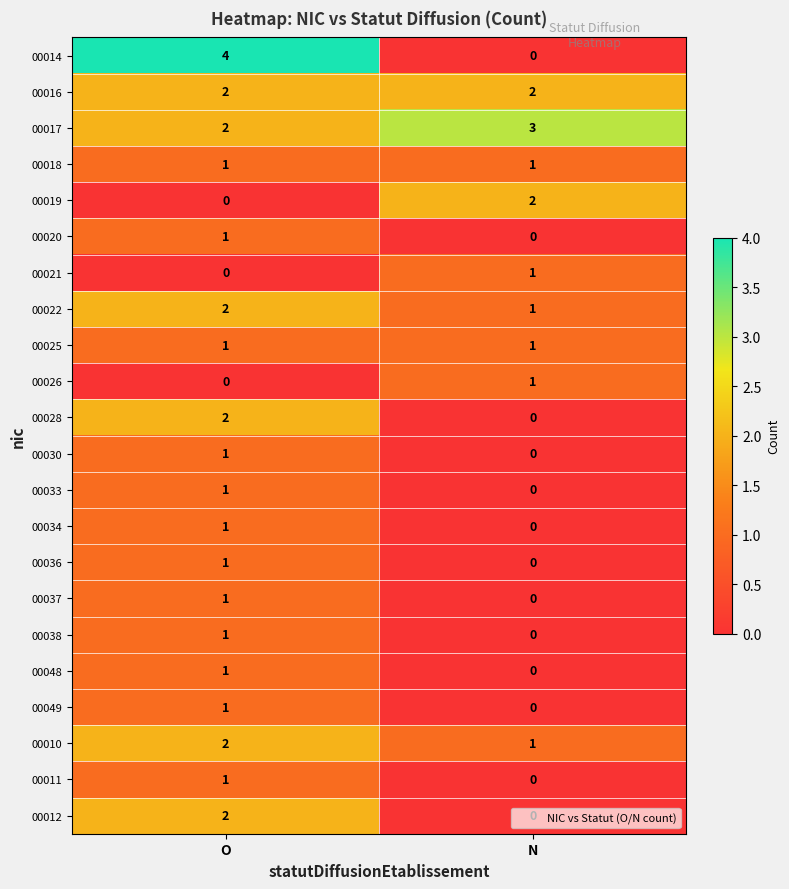

What is the total value across all series at N?

13